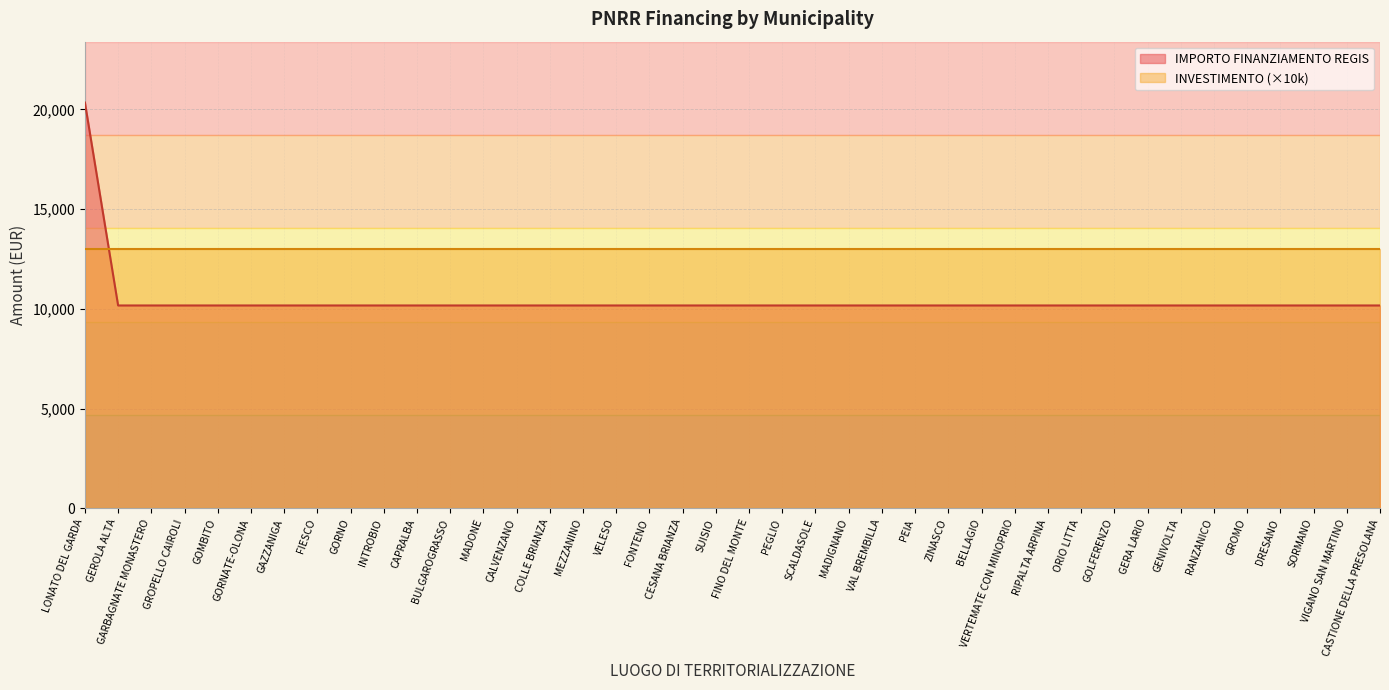

What is the label of the 38th point from the left?

SORMANO